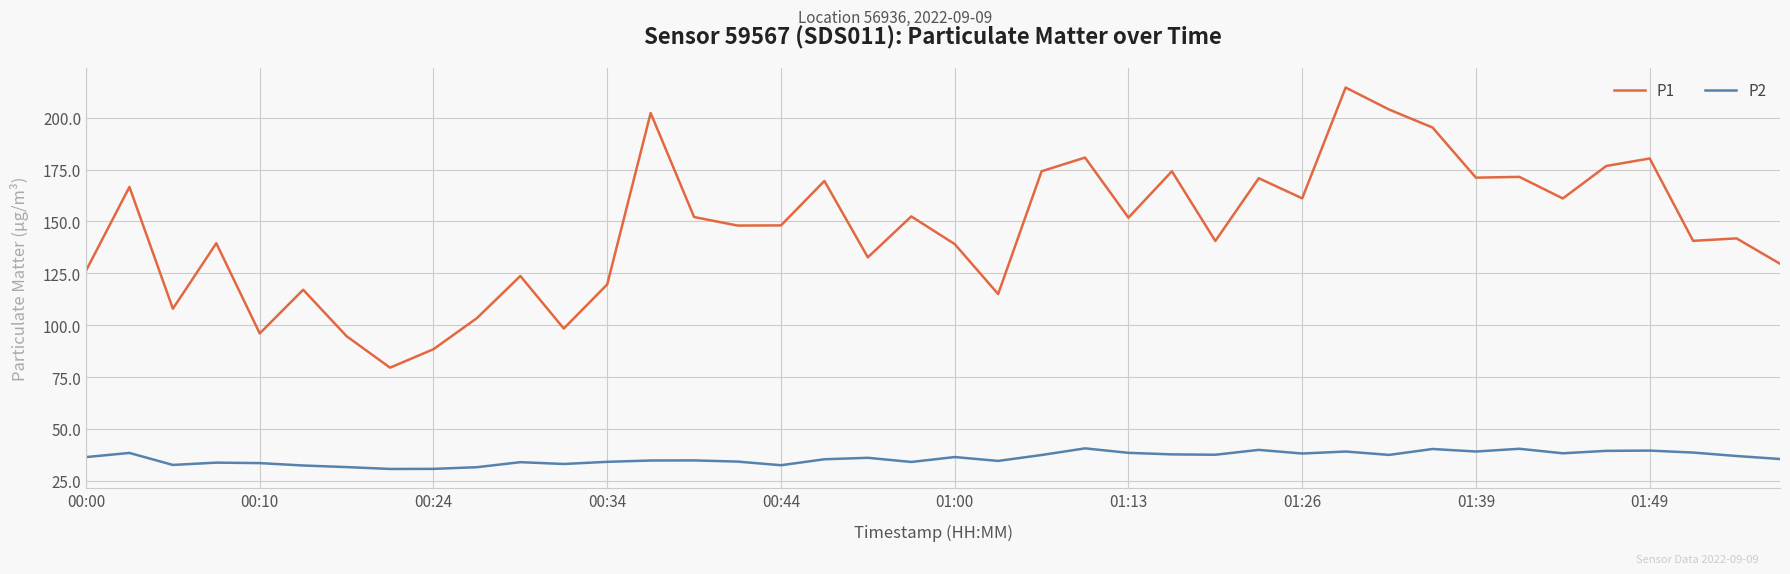

Which series has the widest spread of values?

P1